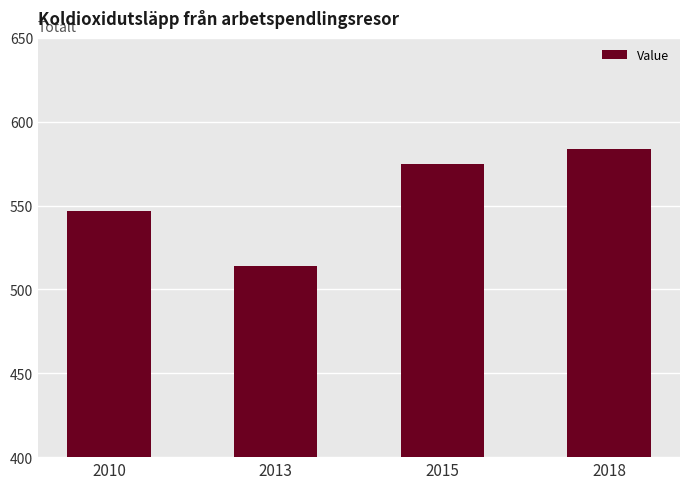

List the labels in order of value, largest first.

2018, 2015, 2010, 2013